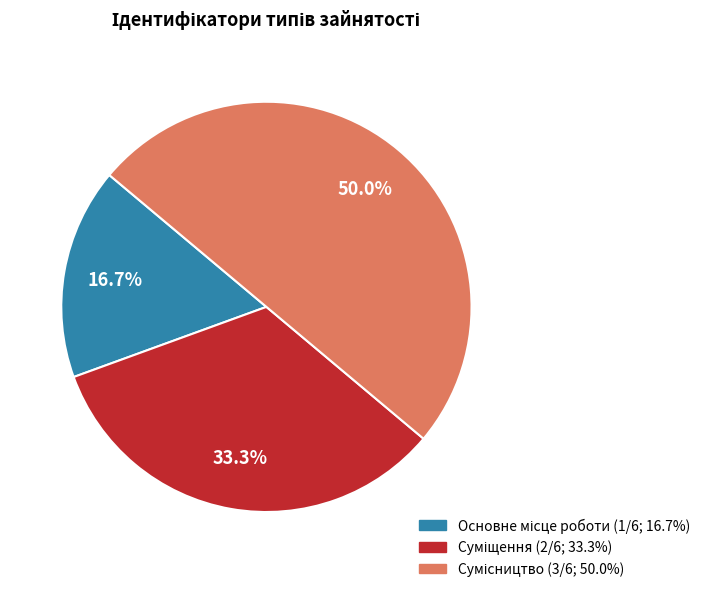

To the nearest percent, what is the average slice percentage?

33%